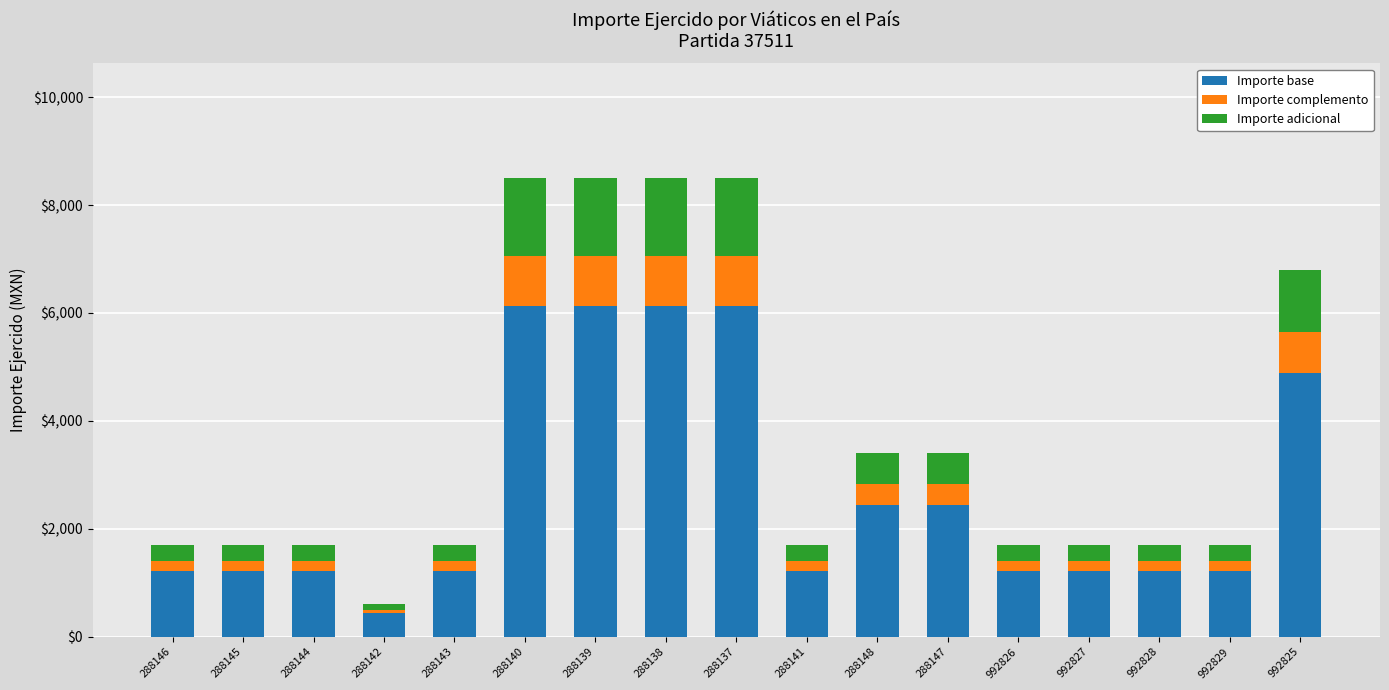

What is the lowest value of the Importe base series?

432